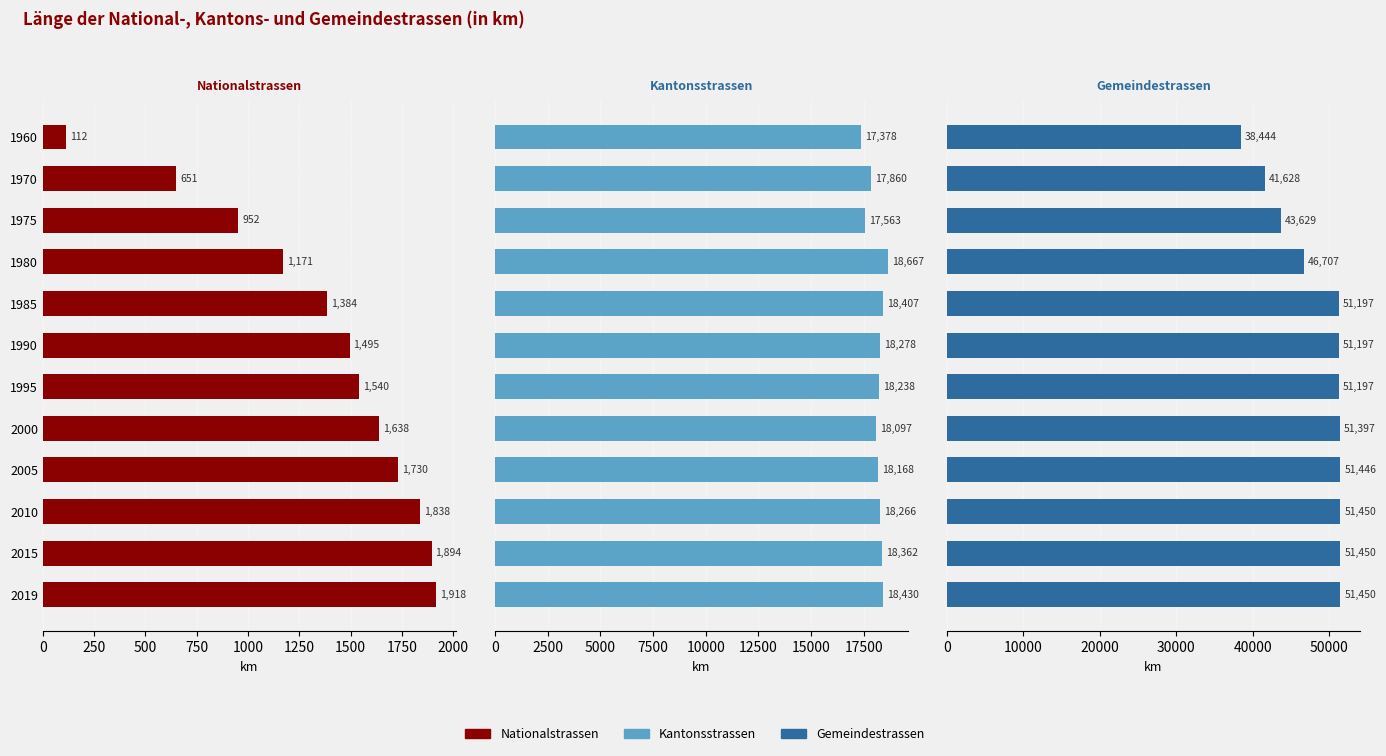

What is the maximum value shown in the chart?

51450.0